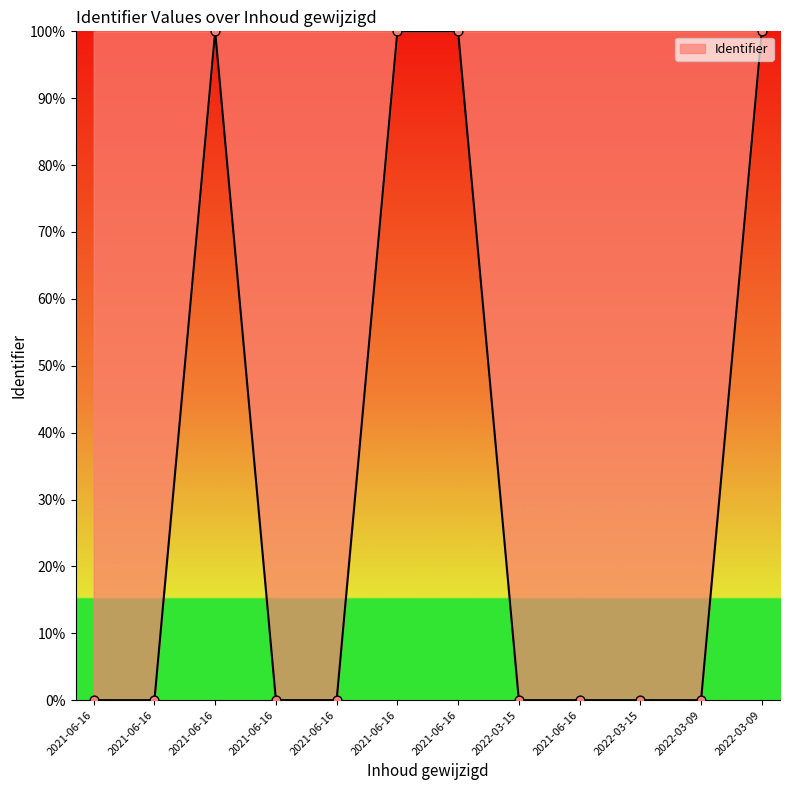

Between 2021-06-16 and 2021-06-16, which is larger?

2021-06-16